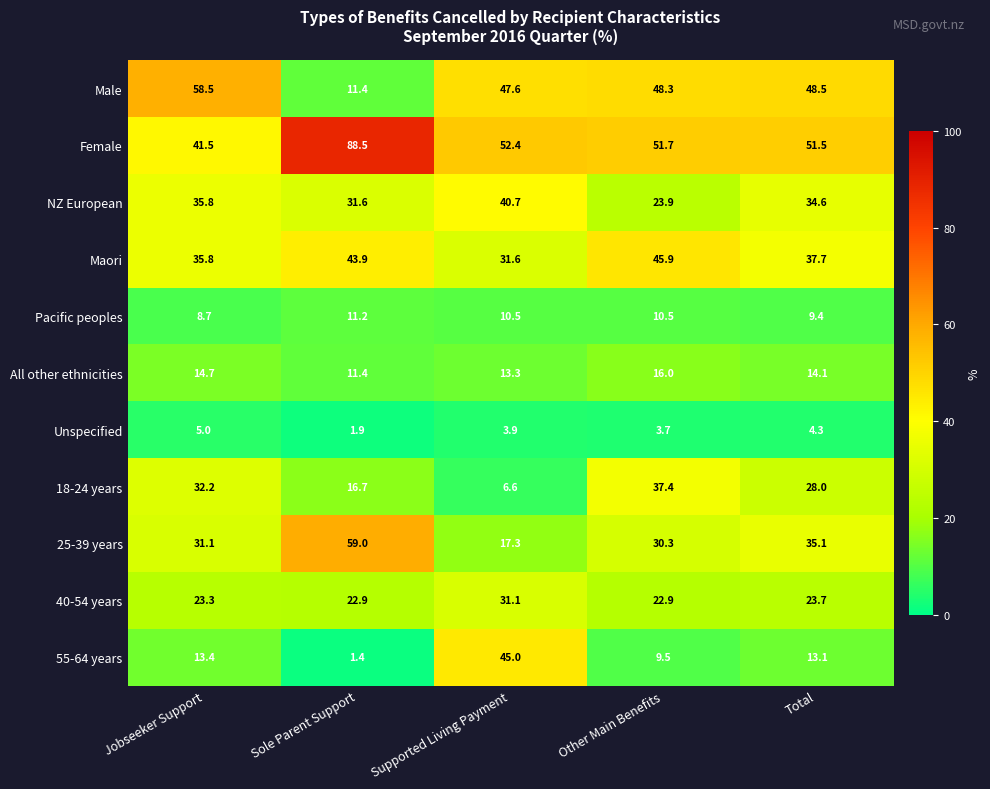

What is the total value across all series at Sole Parent Support?

299.9